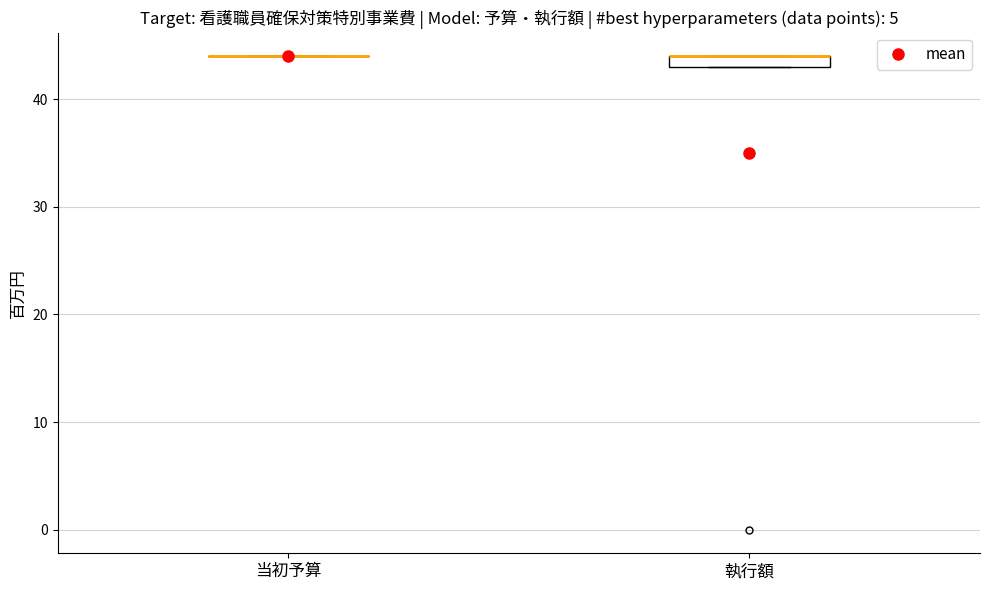

Where is the upper edge of the box for 執行額 on the y-axis? The values are not printed on the chart, so give them approximately, as read against the axis.

44